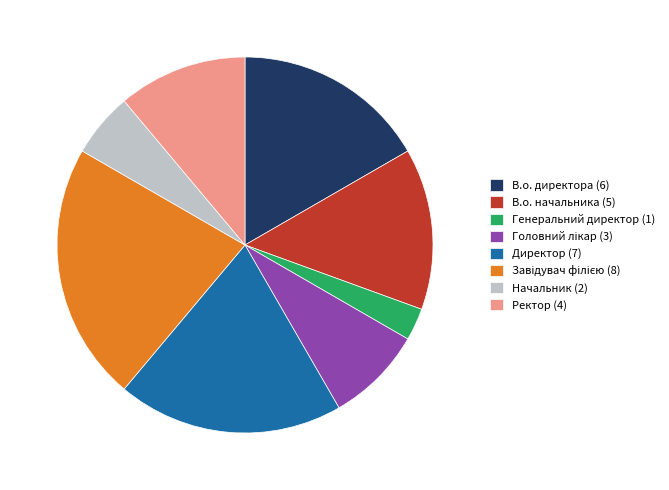

What is the ratio of the value at В.о. директора to the value at Начальник?

3.0